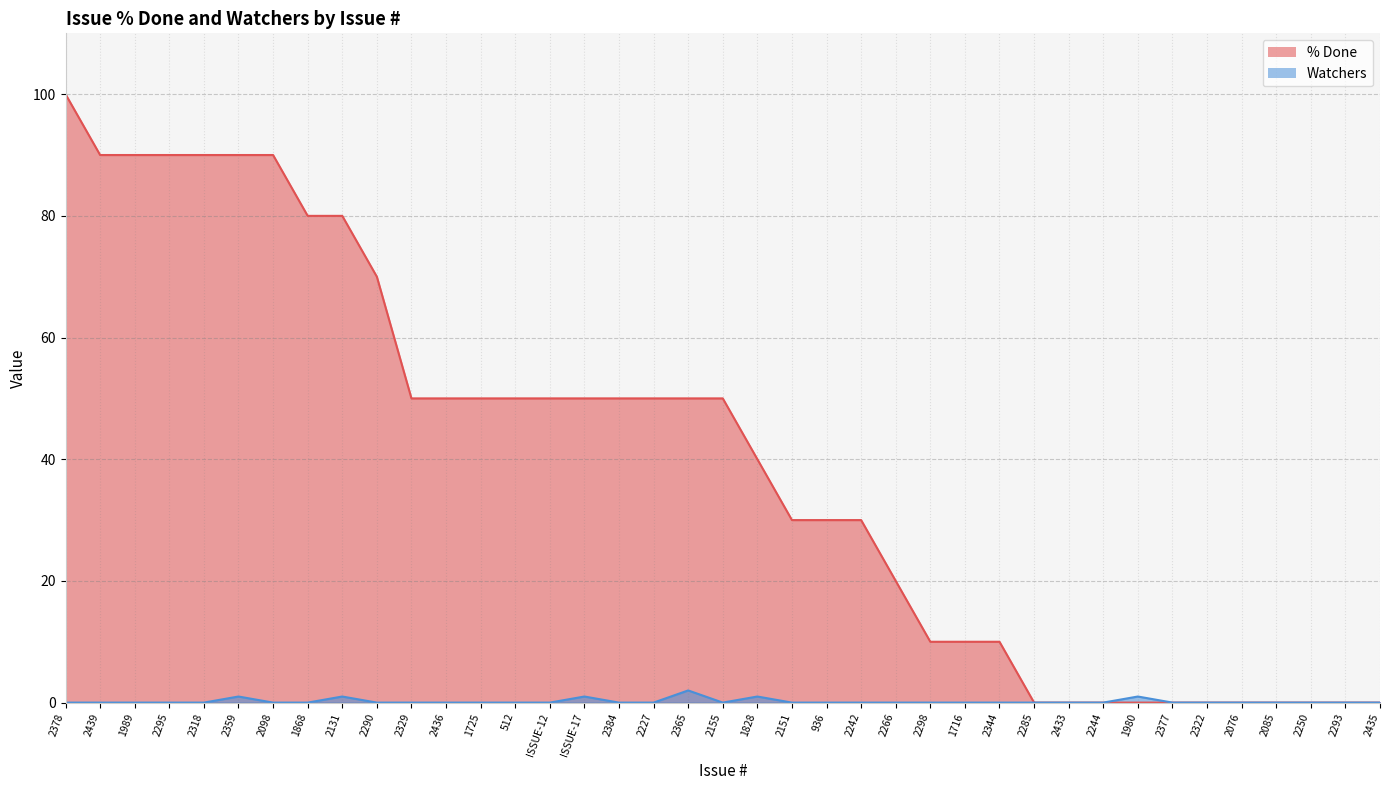

True or false: % Done and Watchers cross at least once.

False